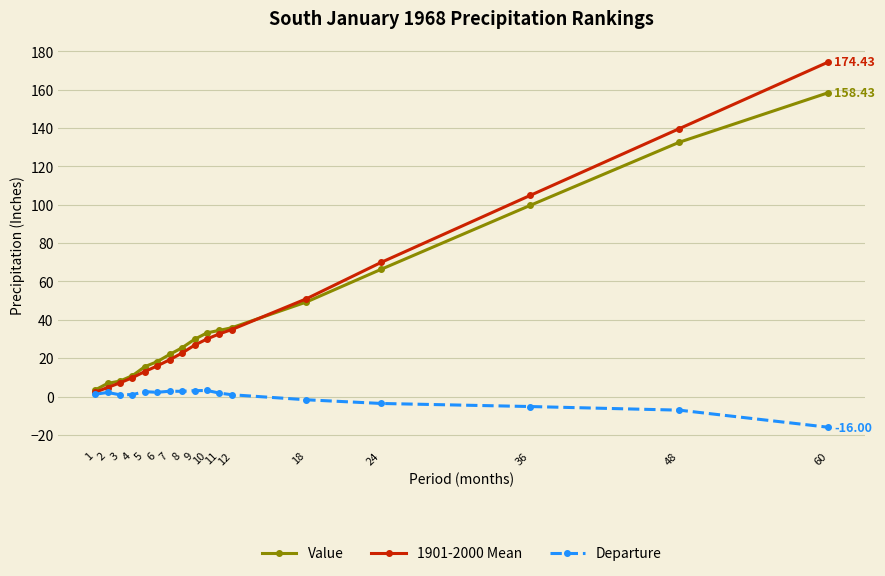

Which series has the widest spread of values?

1901-2000 Mean